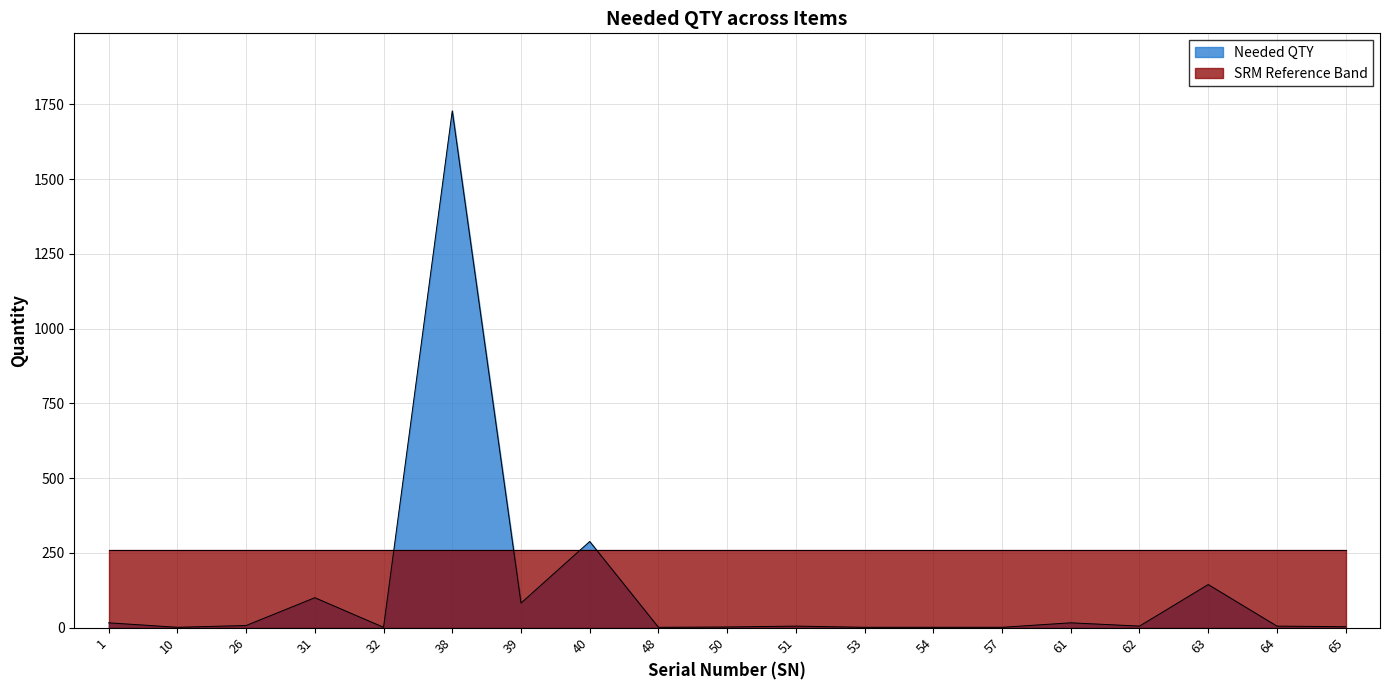

What is the value of the 16th point from the left?

5